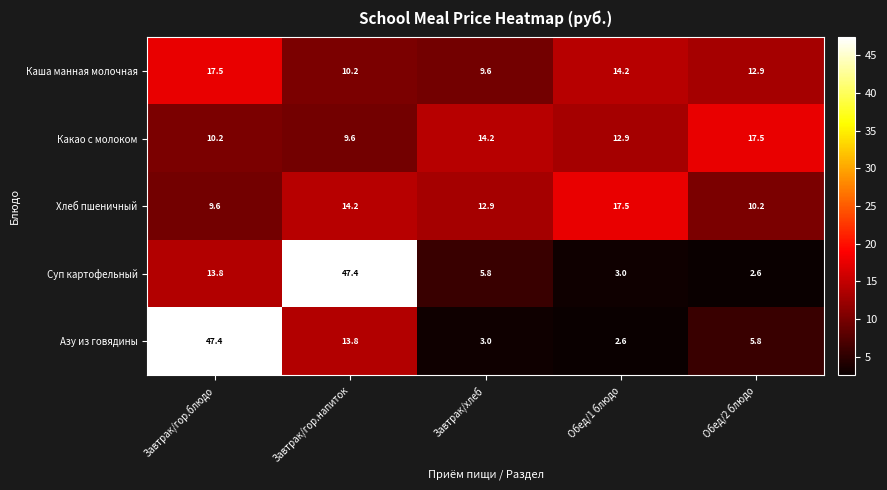

Is it true that Какао с молоком equals 9.6 at Завтрак/гор.напиток?

True